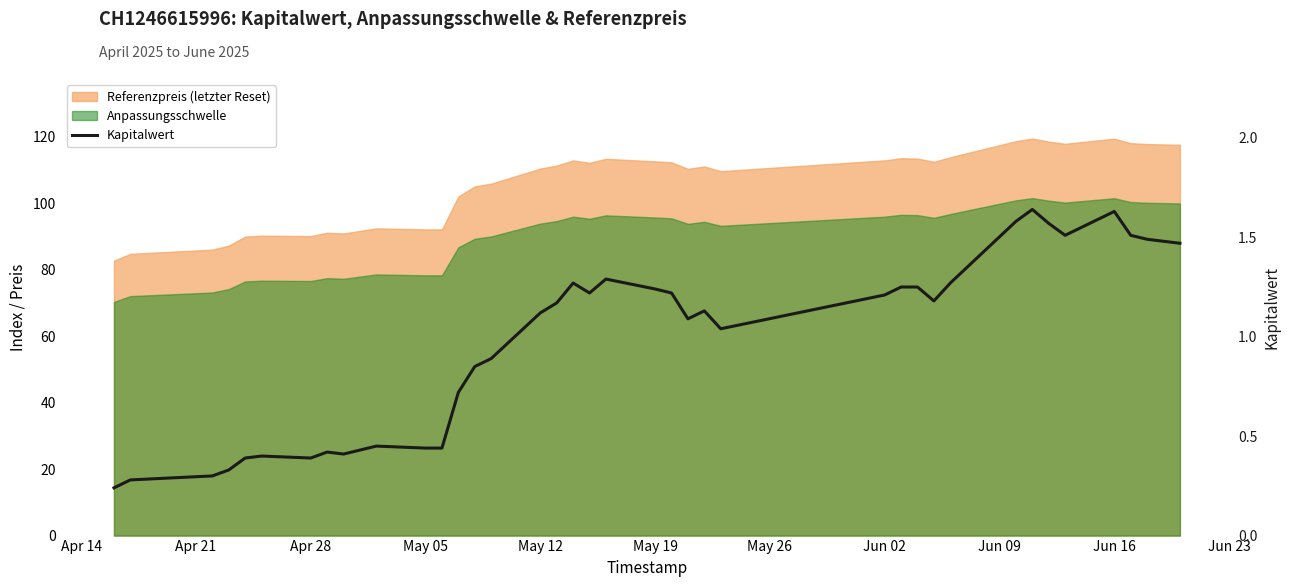

What is the greatest value displayed?

1.6